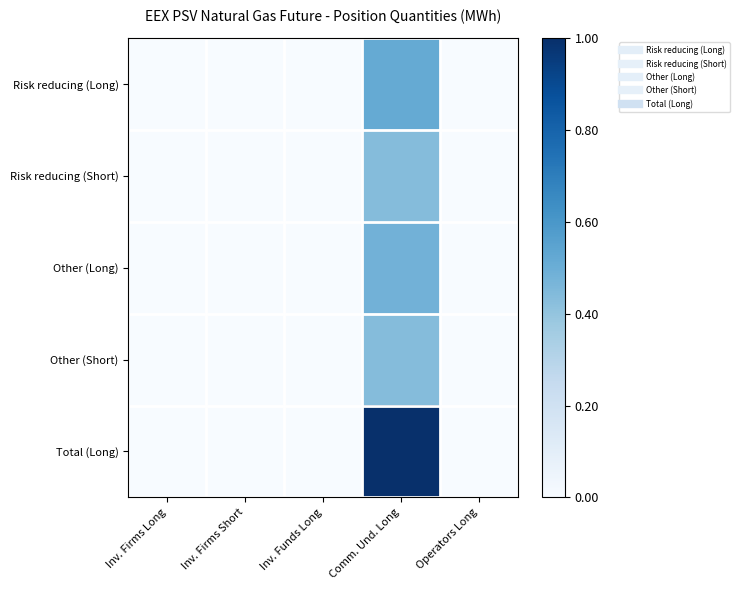

List the series in order of their peak value, highest first.

Total (Long), Risk reducing (Long), Other (Long), Other (Short), Risk reducing (Short)